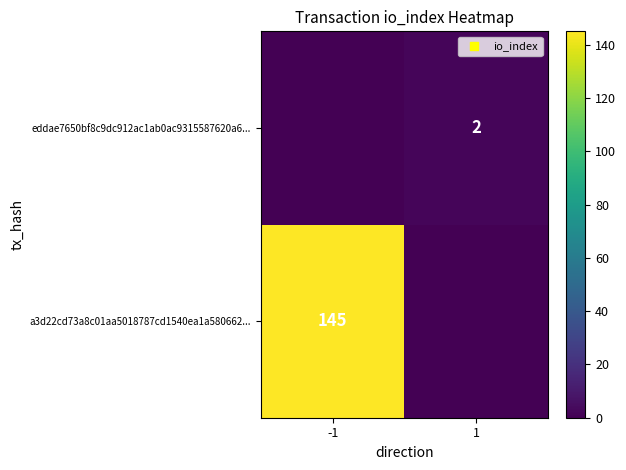

The a3d22cd73a8c01aa5018787cd1540ea1a580662... series shows 145 at -1. True or false?

True